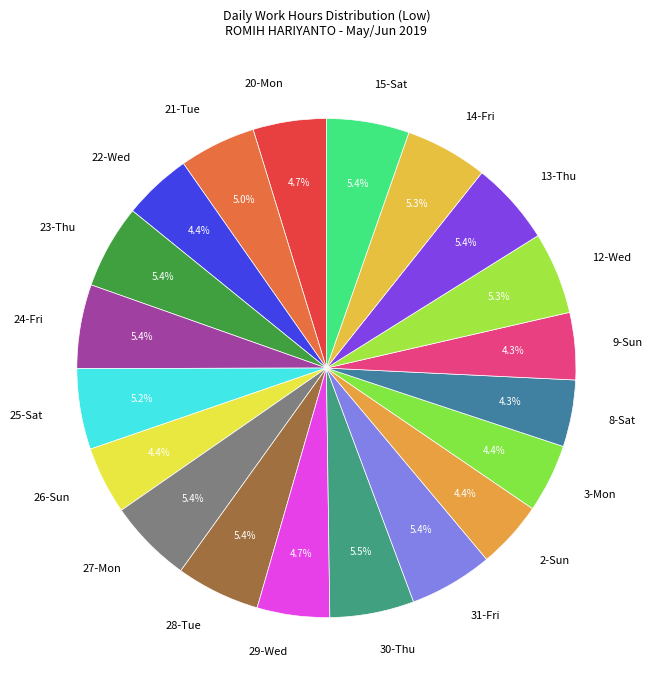

Is 13-Thu the majority of the pie?

No